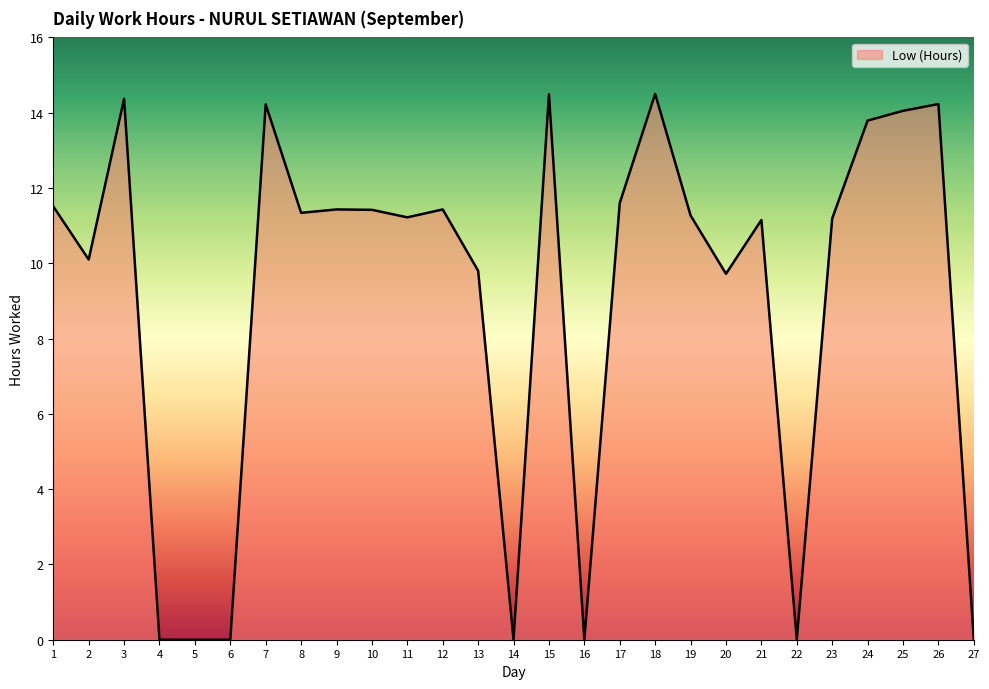

The chart shows a value of 9.8 at 13. True or false?

True